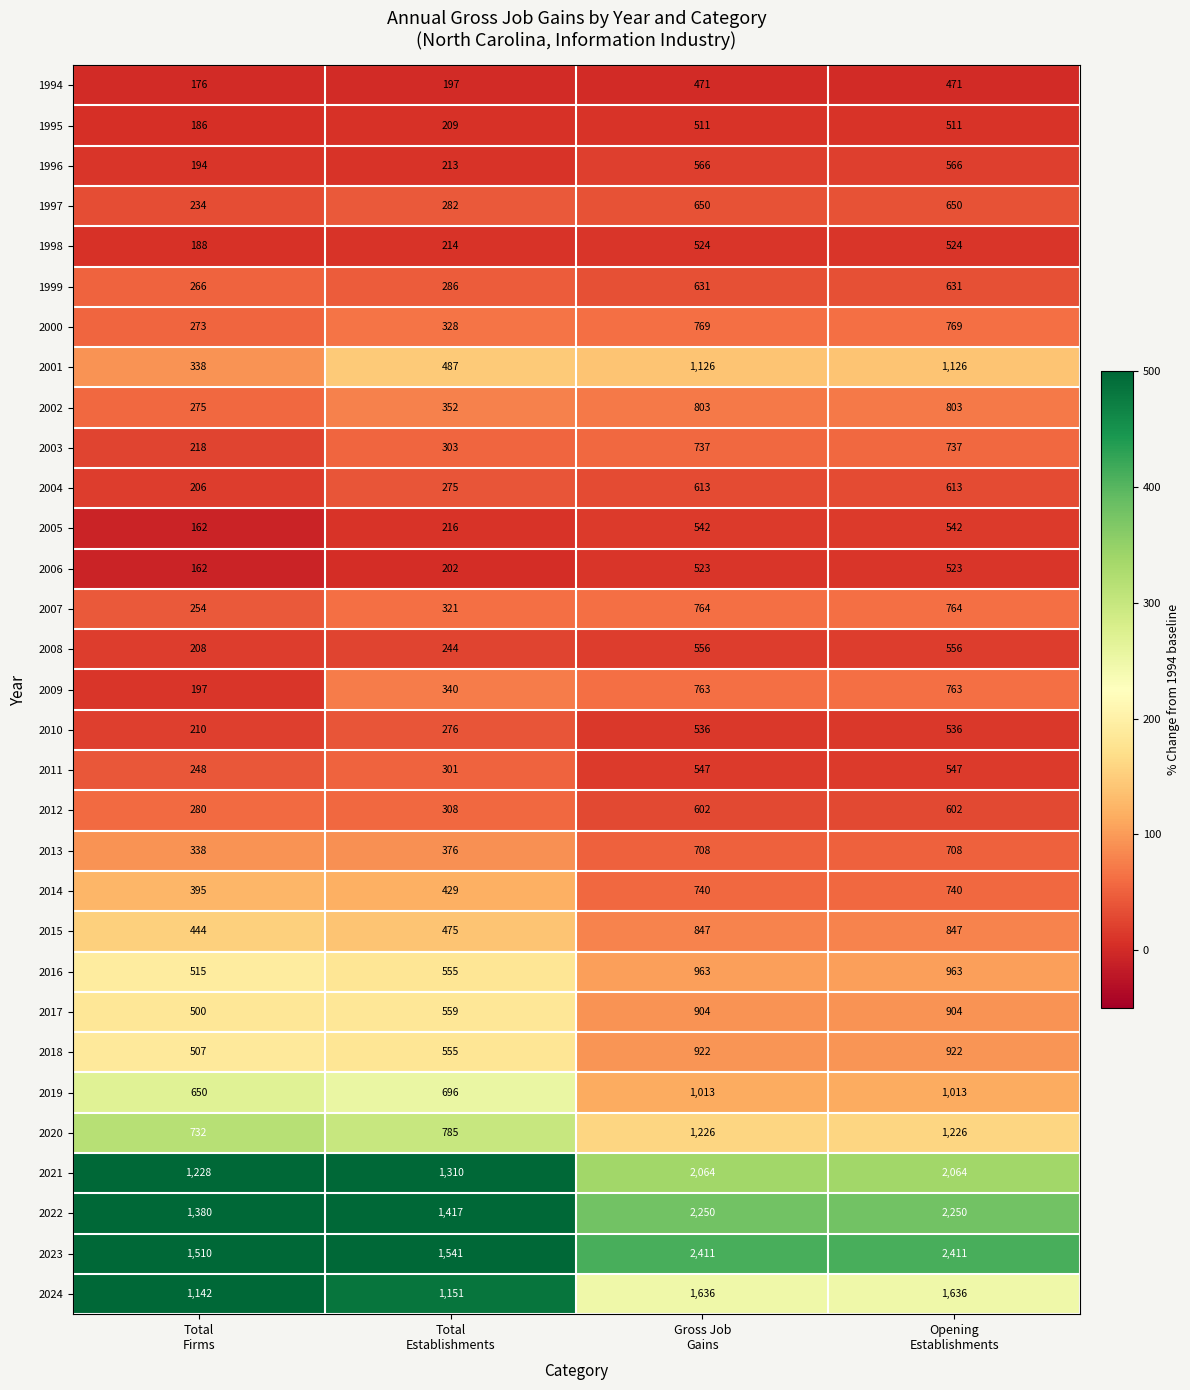

Rank the series by their maximum value, from highest to lowest.

2023, 2022, 2021, 2024, 2020, 2001, 2019, 2016, 2018, 2017, 2015, 2002, 2000, 2007, 2009, 2014, 2003, 2013, 1997, 1999, 2004, 2012, 1996, 2008, 2011, 2005, 2010, 1998, 2006, 1995, 1994